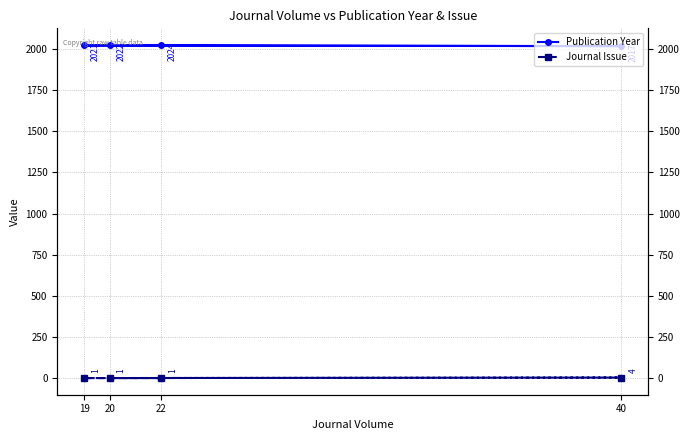

Which series has the largest total across all categories?

Publication Year